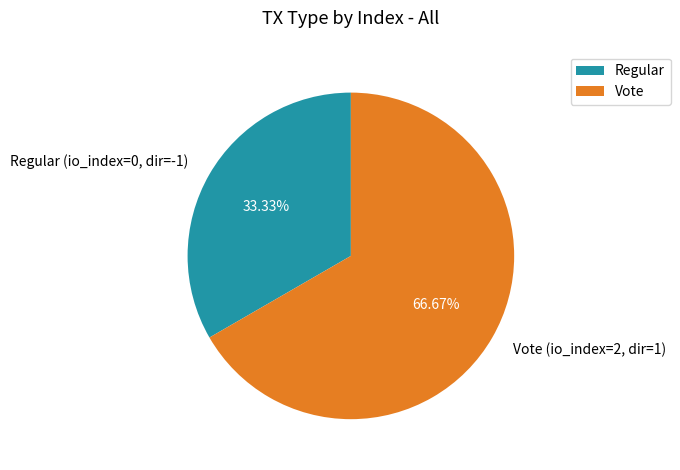

True or false: Regular accounts for 1% of the total.

False